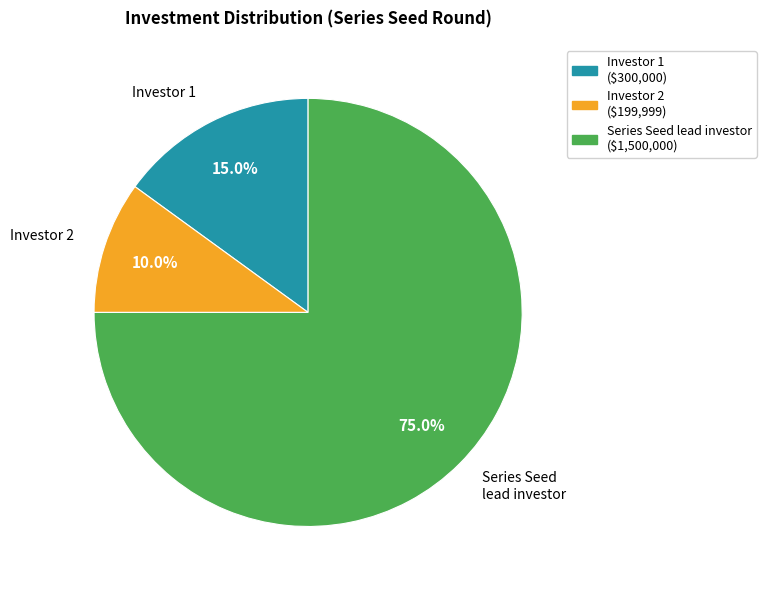

To the nearest percent, what is the difference between the Series Seed lead investor and Investor 2 slice percentages?

65%